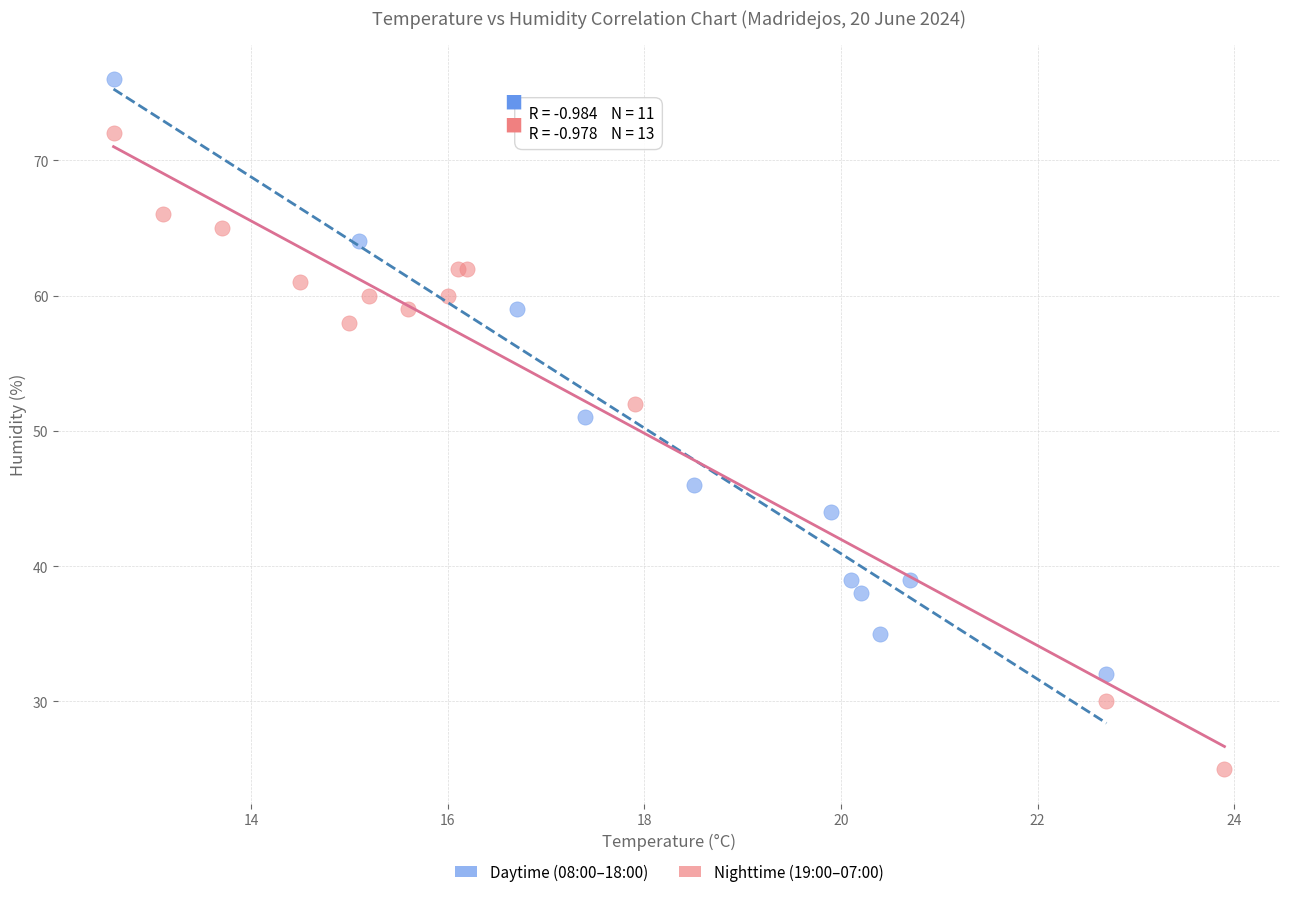

Which series contains the highest Y value?

Daytime (08:00–18:00)